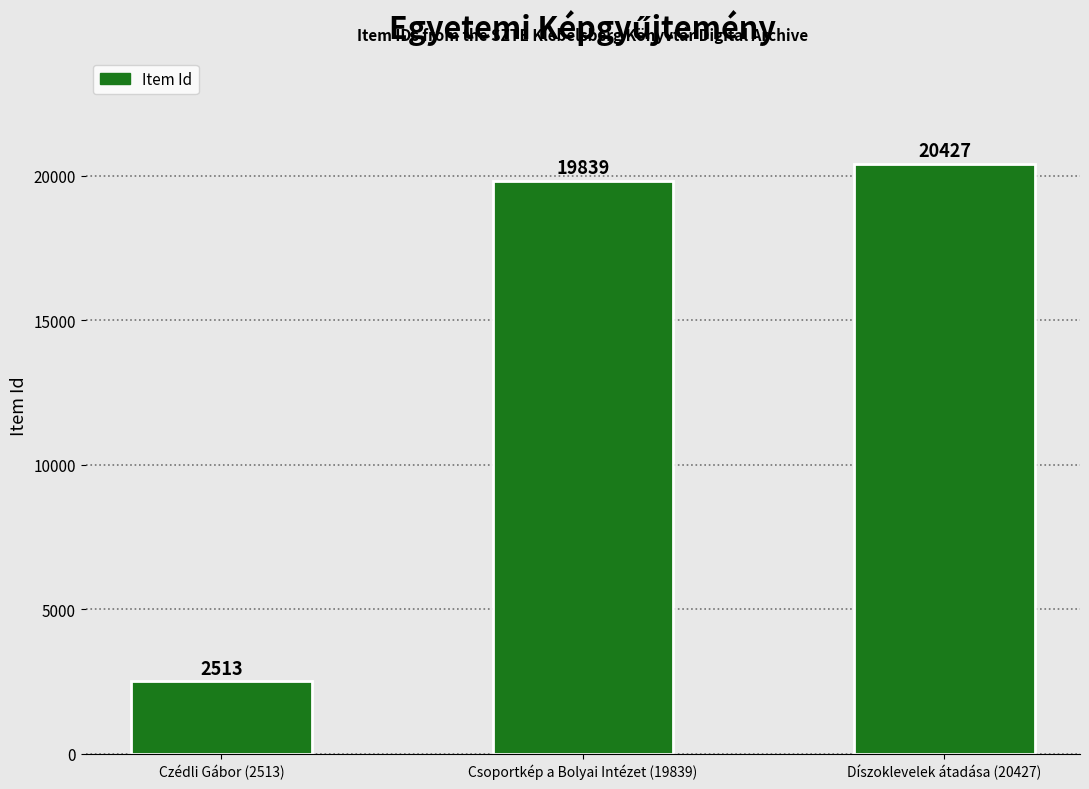

What is the difference between the values at Czédli Gábor (2513) and Díszoklevelek átadása (20427)?

17914